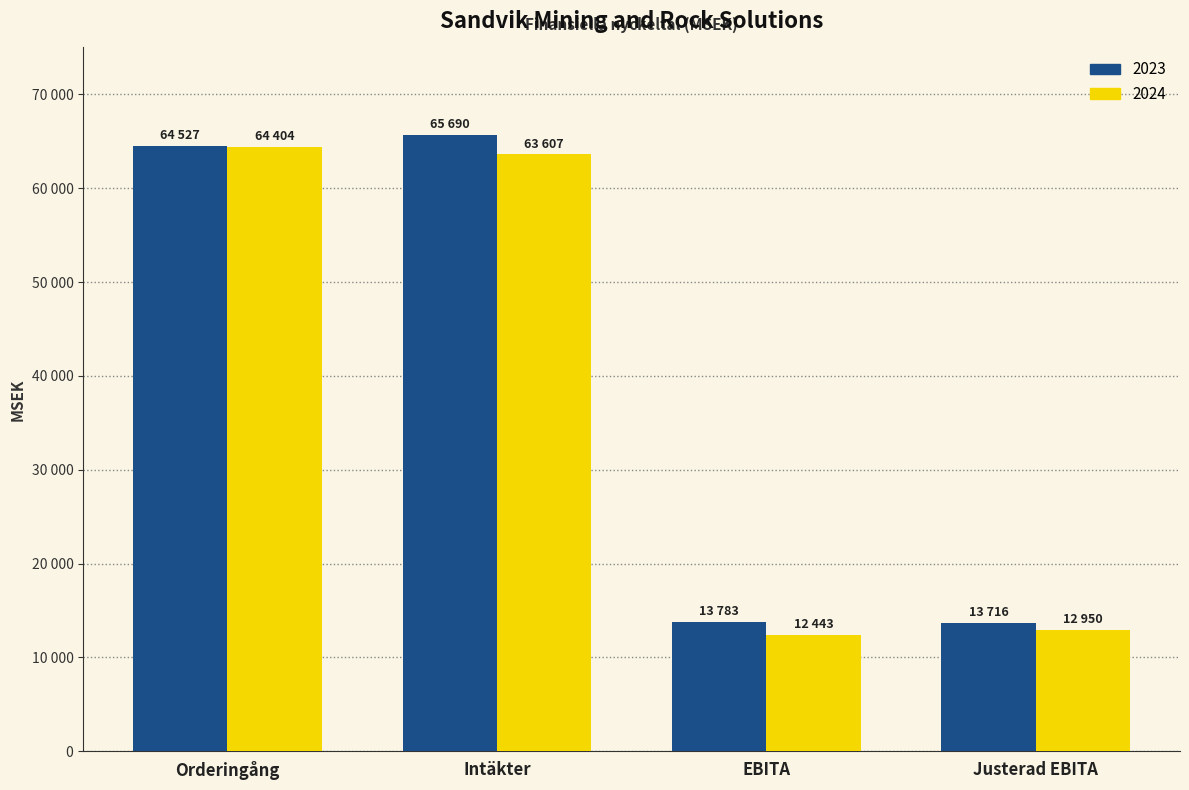

At Orderingång, list the series in order from largest to smallest.

2023, 2024